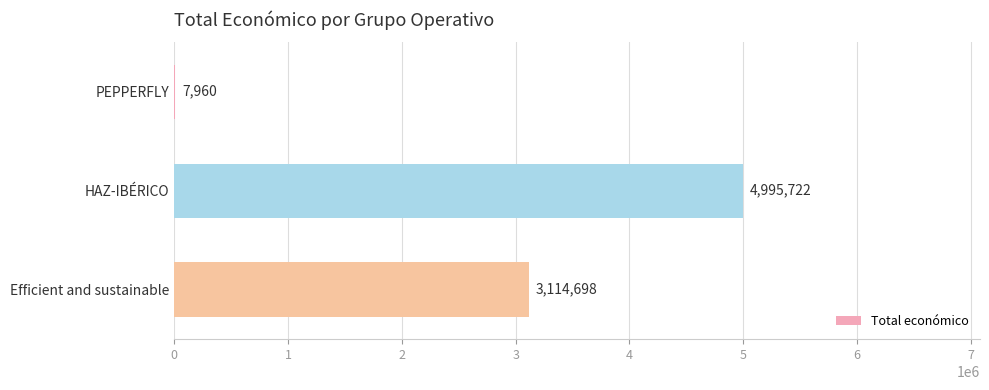

How many values are between 7960 and 4995722?

3